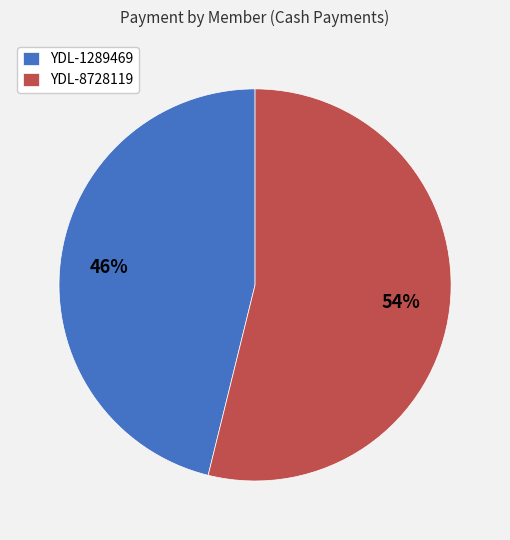

Which slice represents more than half of the pie?

YDL-8728119